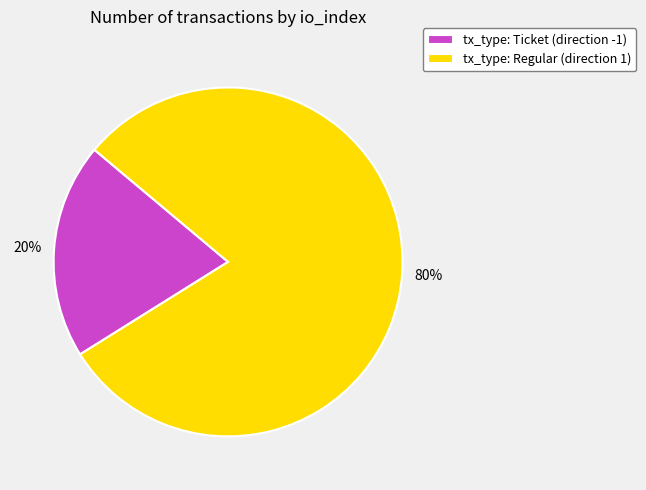

Combined, do tx_type: Ticket (direction -1) and tx_type: Regular (direction 1) account for over 50%?

Yes